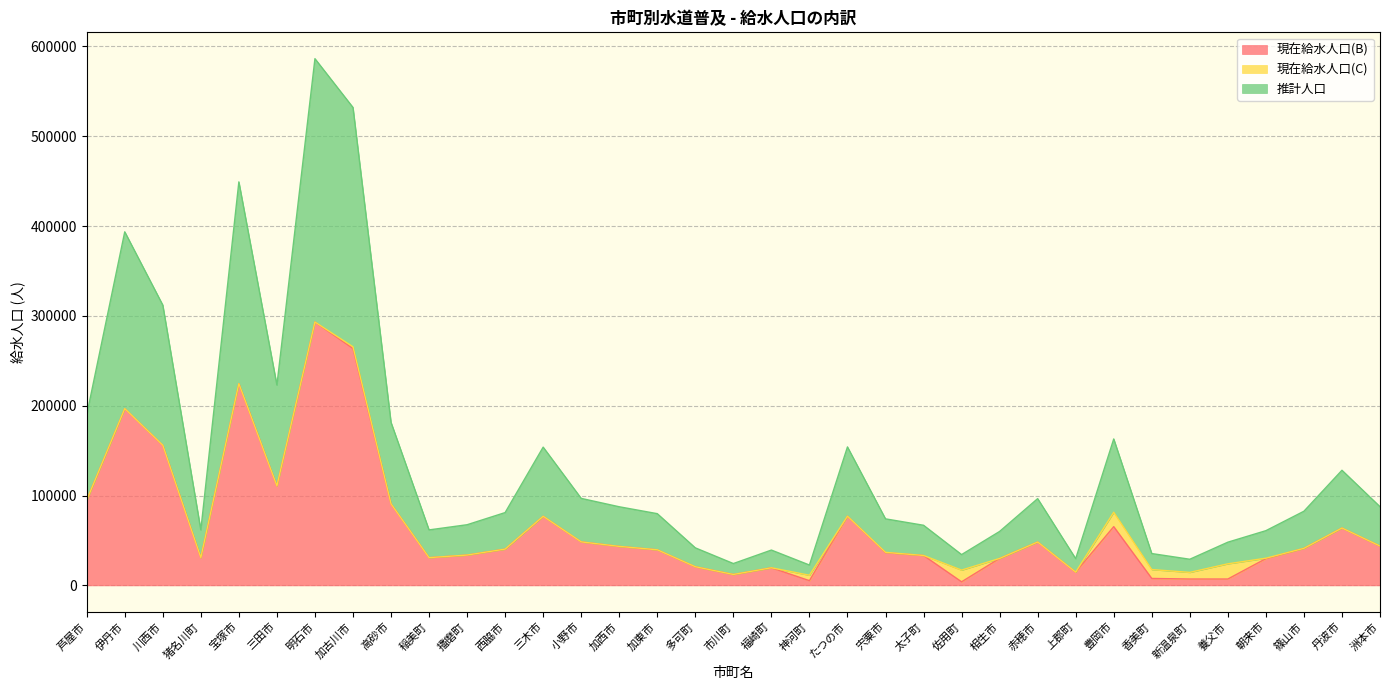

What is the maximum value for 現在給水人口(B)?

293198